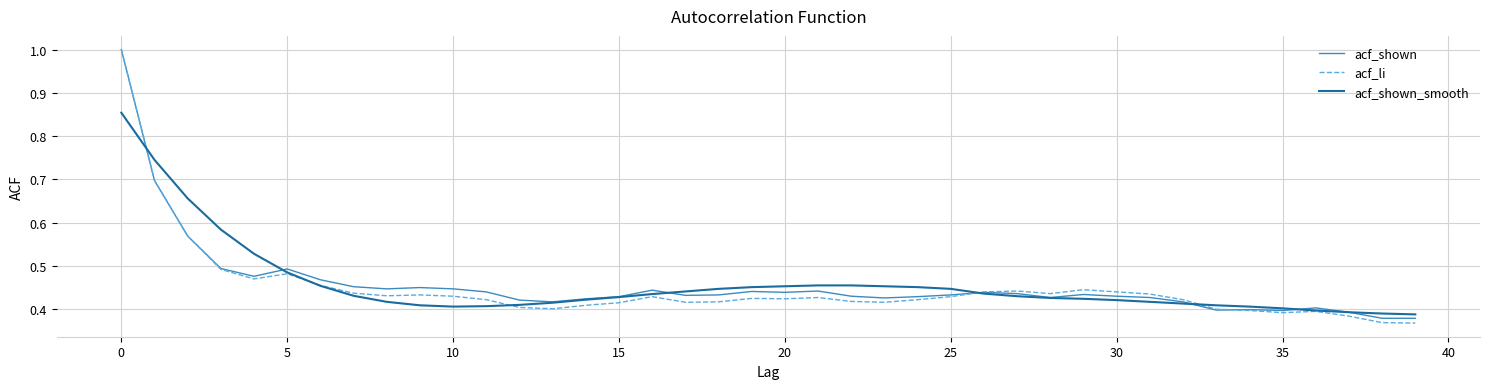

What is the greatest value displayed?

1.0